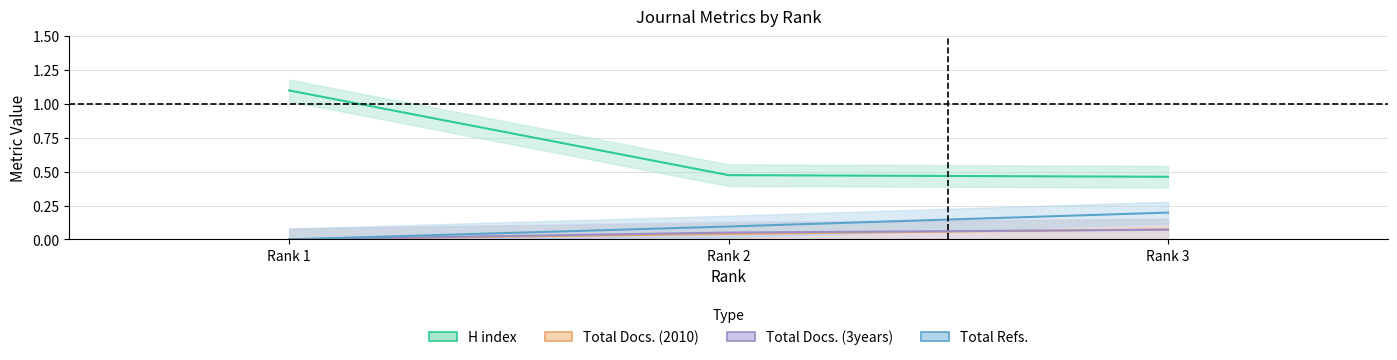

How many data points in Total Docs. (3years) are above 0?

2